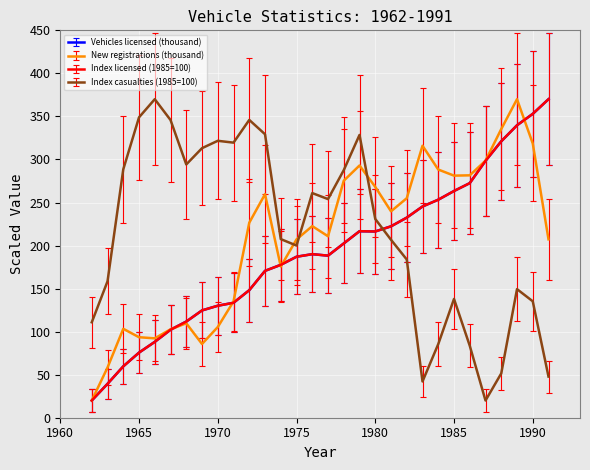

What is the smallest value displayed?

20.0